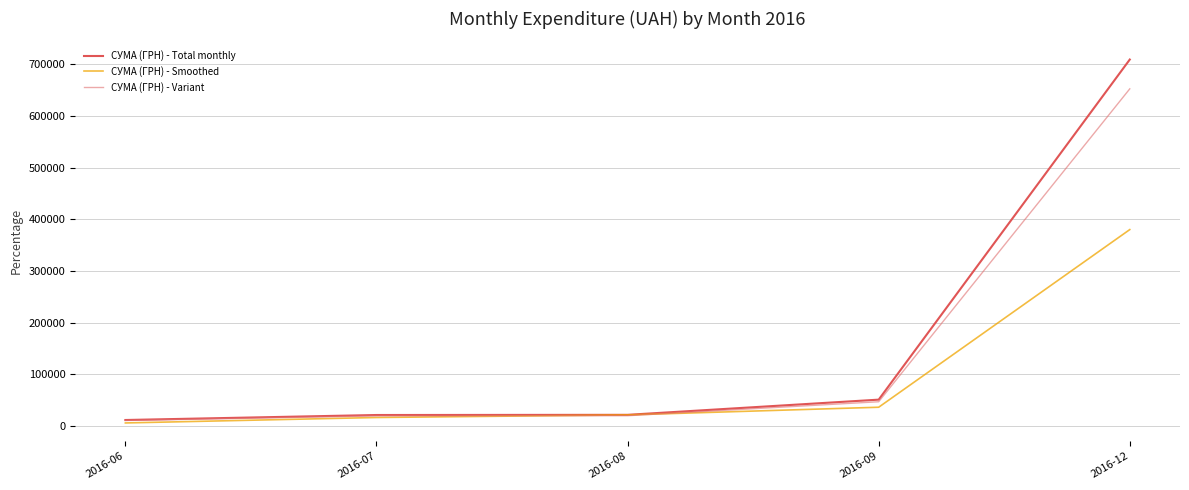

What is the difference between the СУМА (ГРН) - Smoothed values at 2016-07 and 2016-08?

5015.1